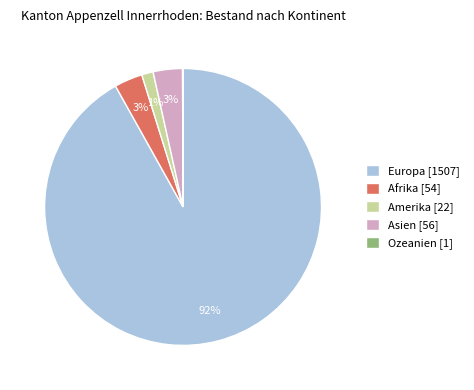

Is there a majority slice in this chart?

Yes